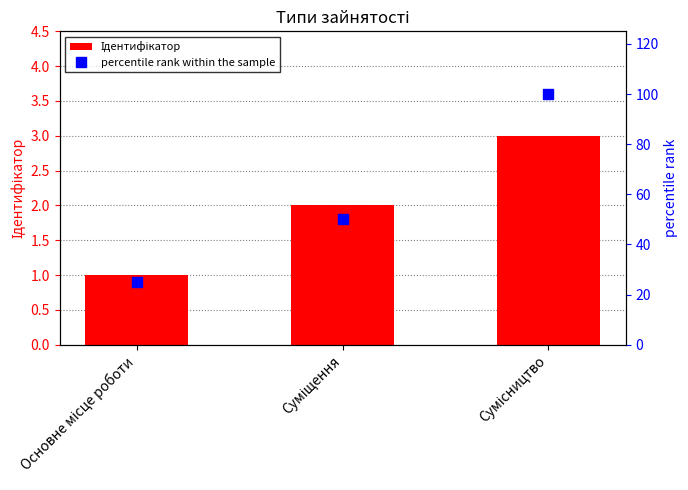

The percentile rank within the sample series shows 35 at Сумісництво. True or false?

False